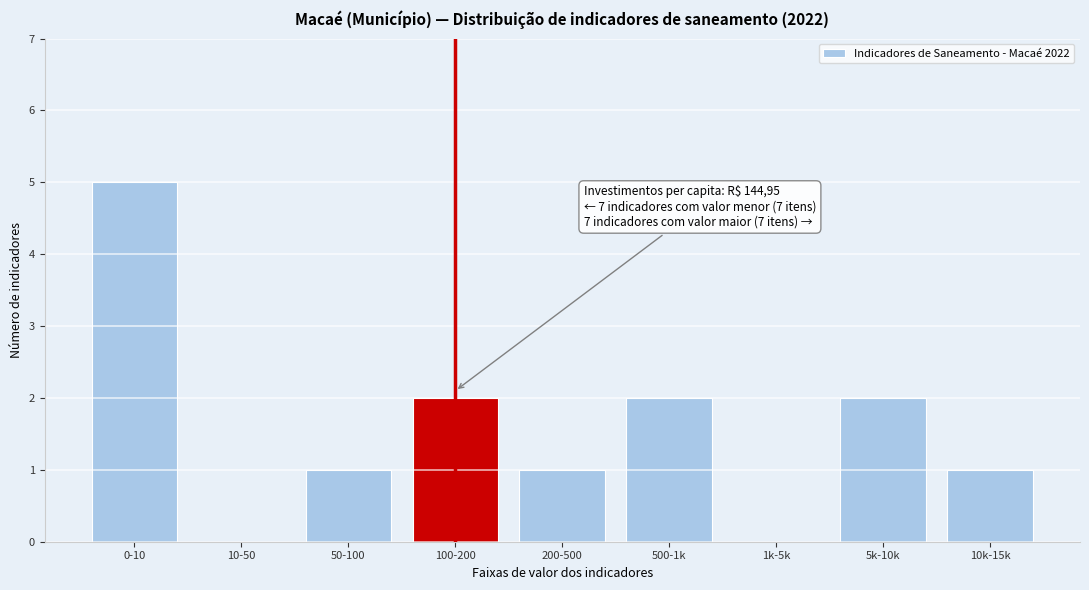

Reading left to right, transcribe all the data shown in this chart.

0-10=5	10-50=0	50-100=1	100-200=2	200-500=1	500-1k=2	1k-5k=0	5k-10k=2	10k-15k=1